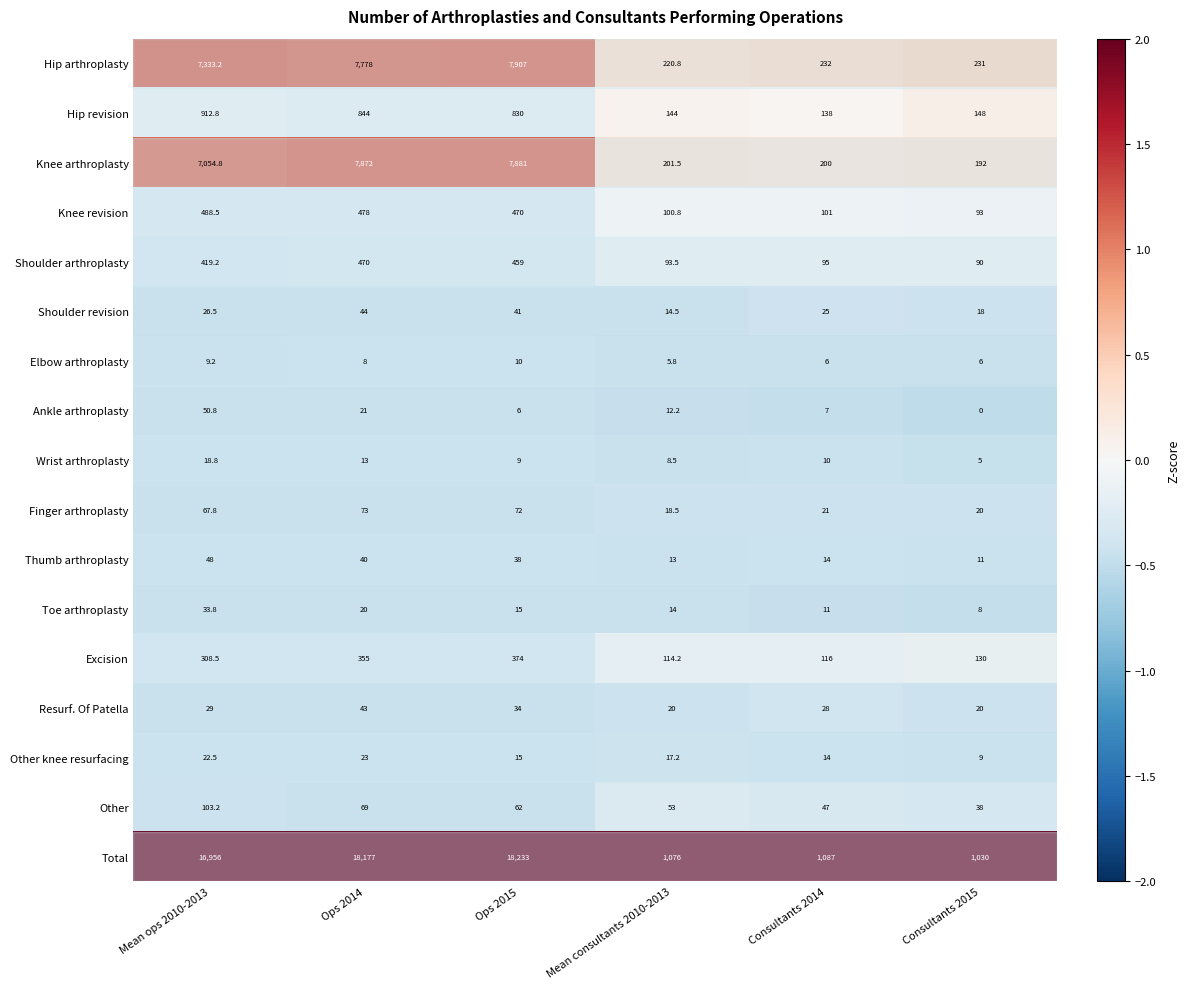

Which series has the largest range (max minus min)?

Total